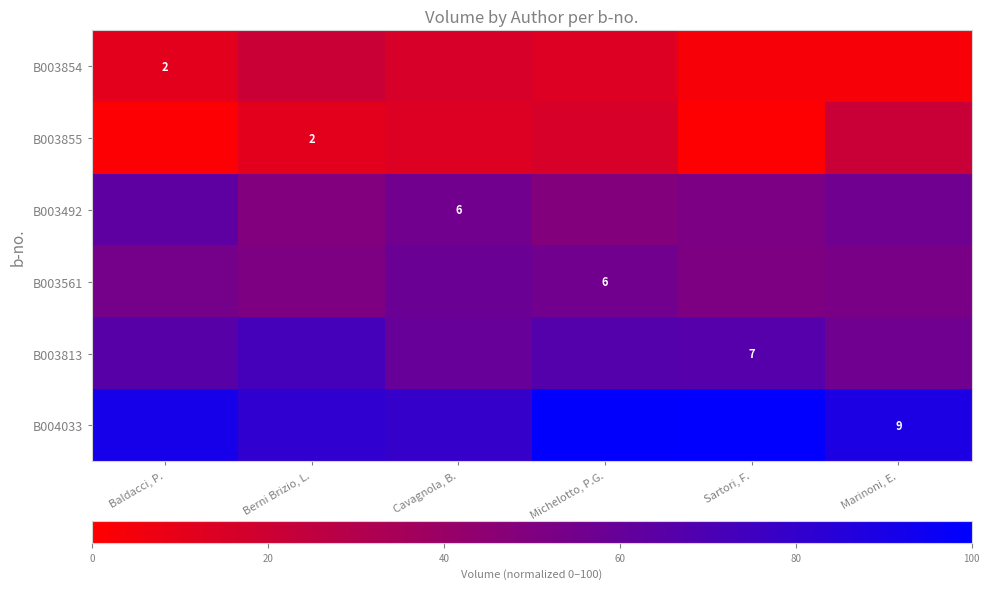

What is the total value across all series at Michelotto, P.G.?

299.0